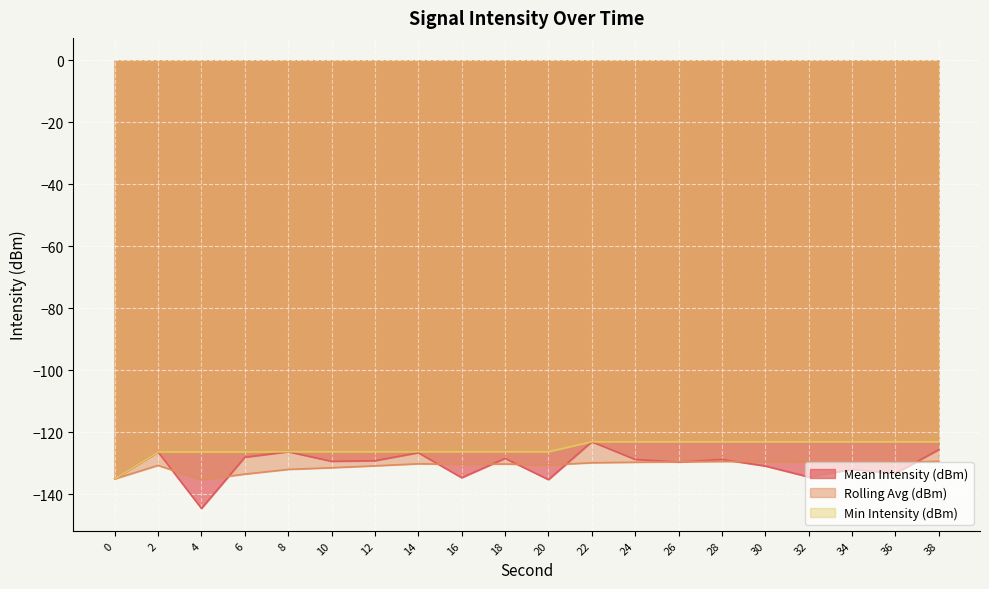

The value of Rolling Avg (dBm) at 34 is -232.6. True or false?

False